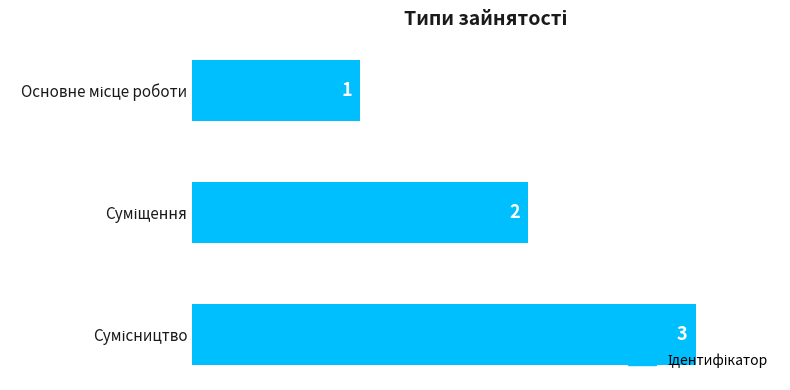

How many values are between 1 and 3?

3